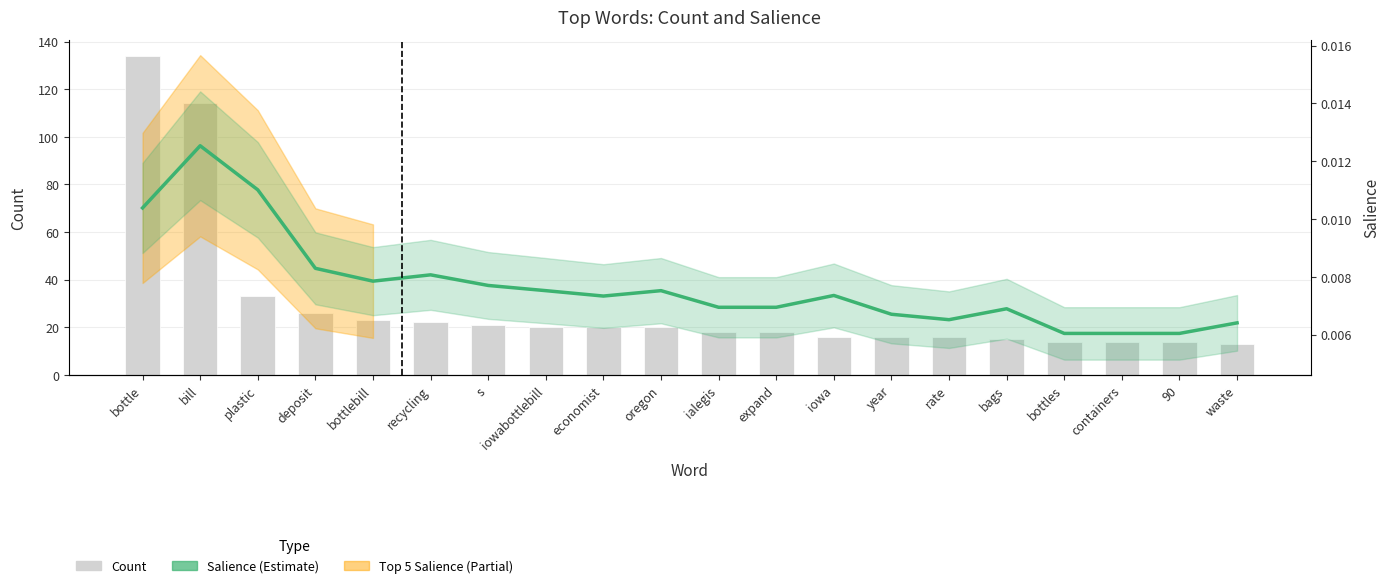

Between ialegis and containers, which is larger?

ialegis